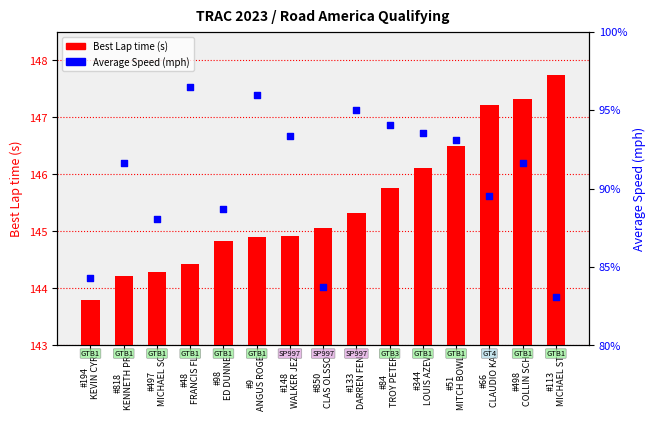

Which series reaches the minimum Y coordinate?

Best Lap time (s)